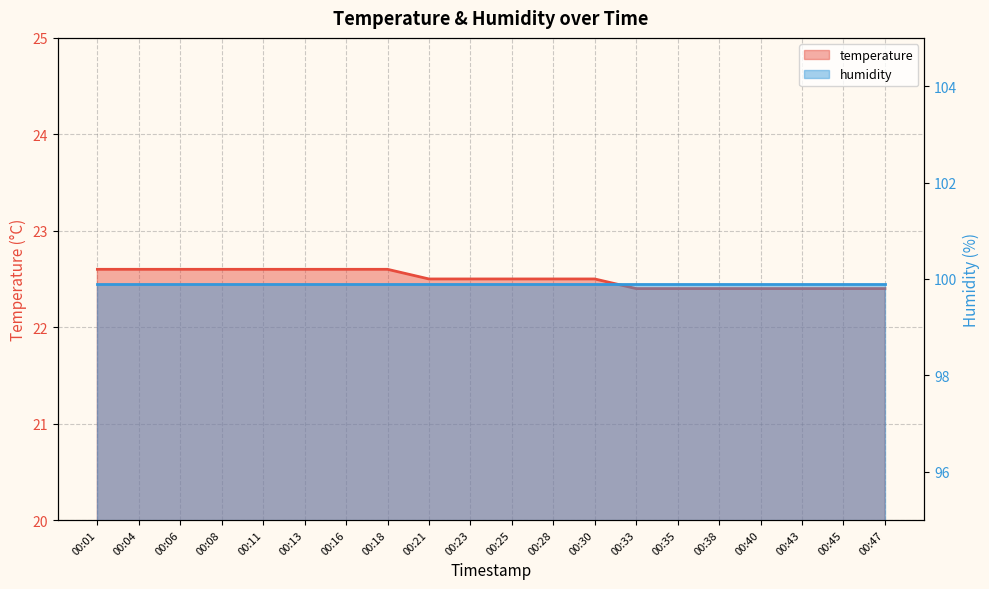

What is the difference between the maximum and minimum values?

0.2